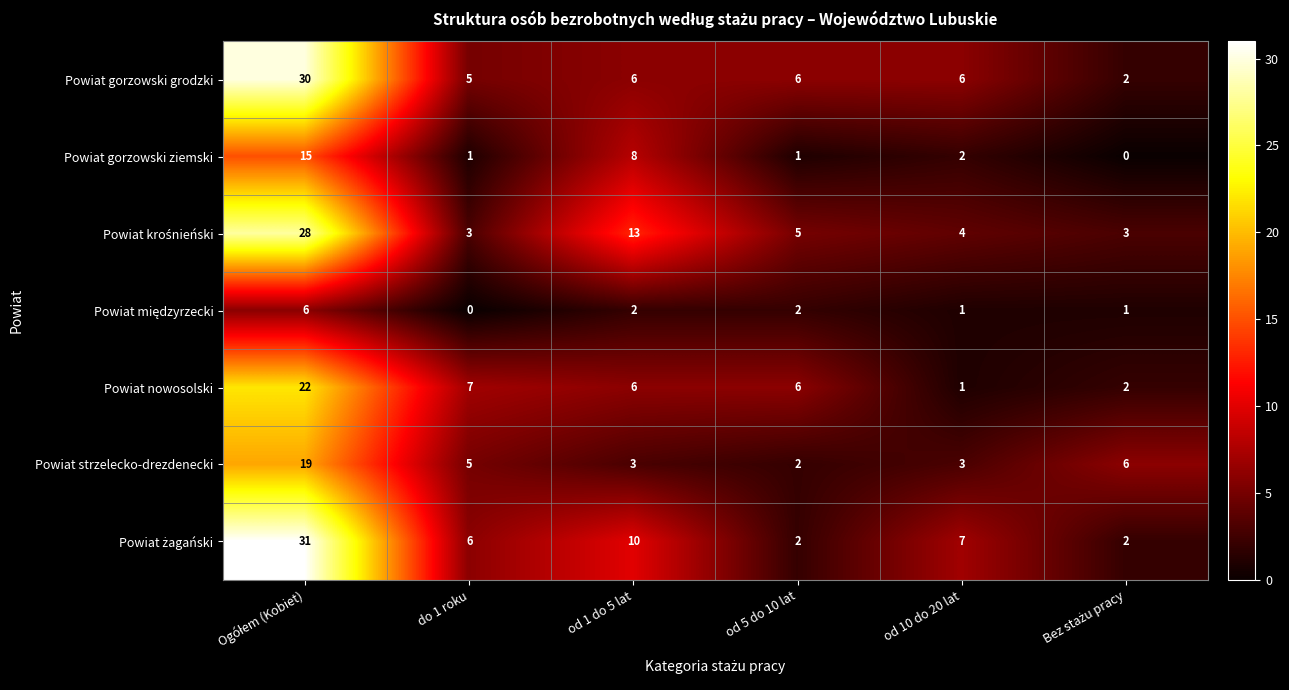

What is the difference between the maximum and minimum values in the Powiat strzelecko-drezdenecki series?

17